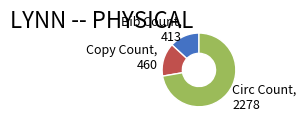

Is the sum of Copy Count, 460 and Bib Count, 413 greater than half?

No